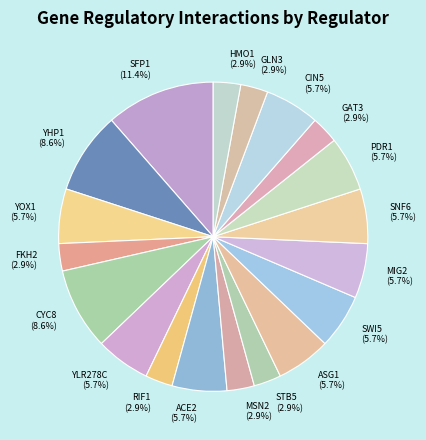

Is GAT3 the majority of the pie?

No